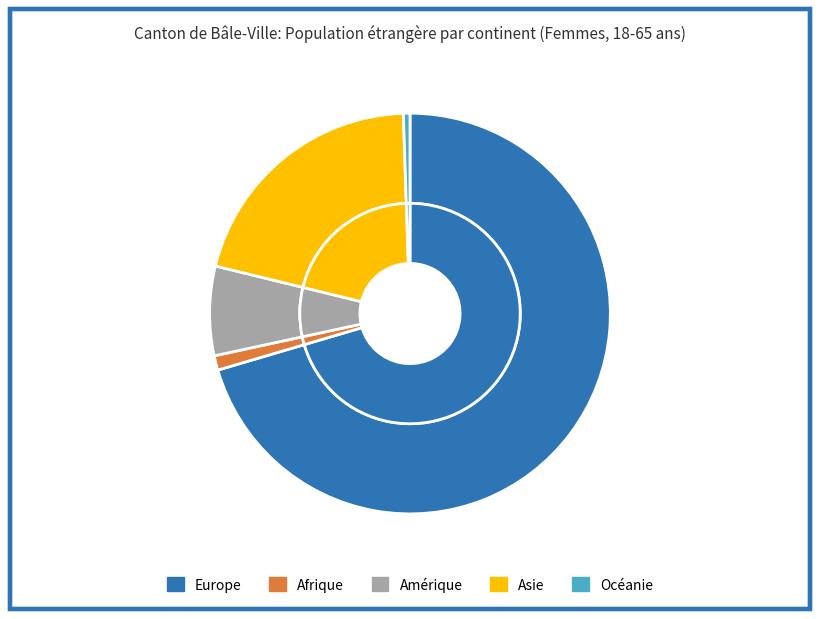

The Océanie slice represents 11% of the pie. True or false?

False